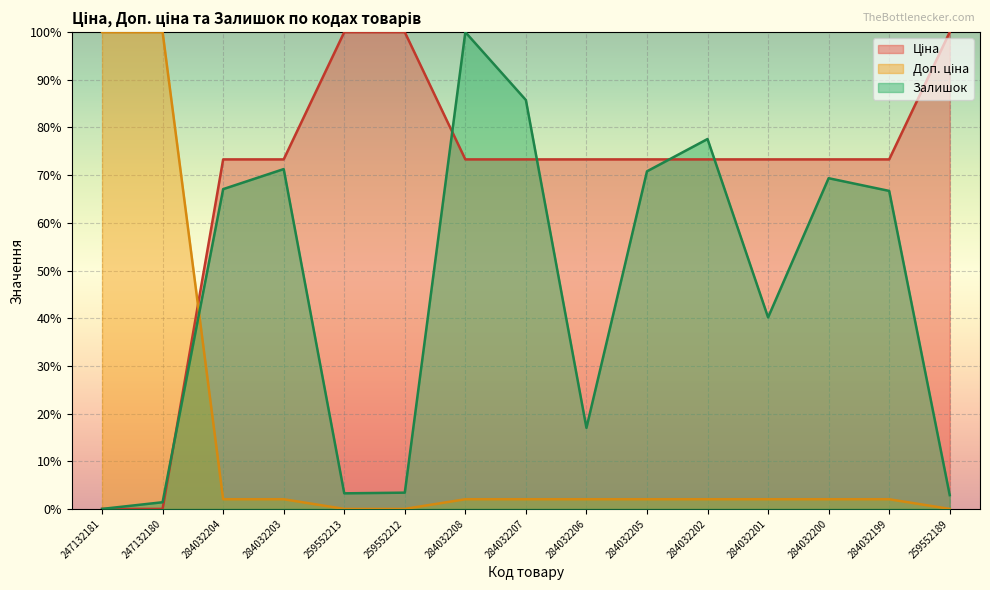

Rank the series by their average value, from lowest to highest.

Доп. ціна, Залишок, Ціна